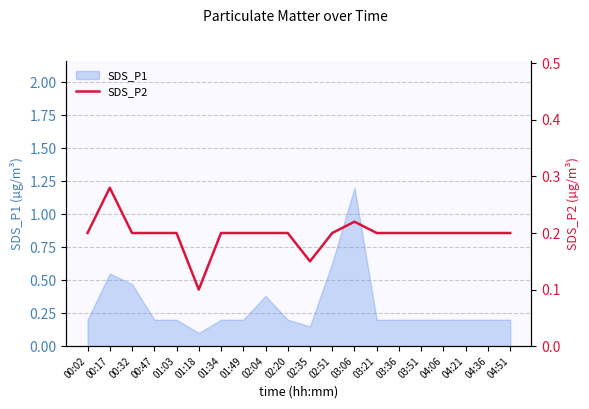

Which category has the lowest value across all series?

01:18